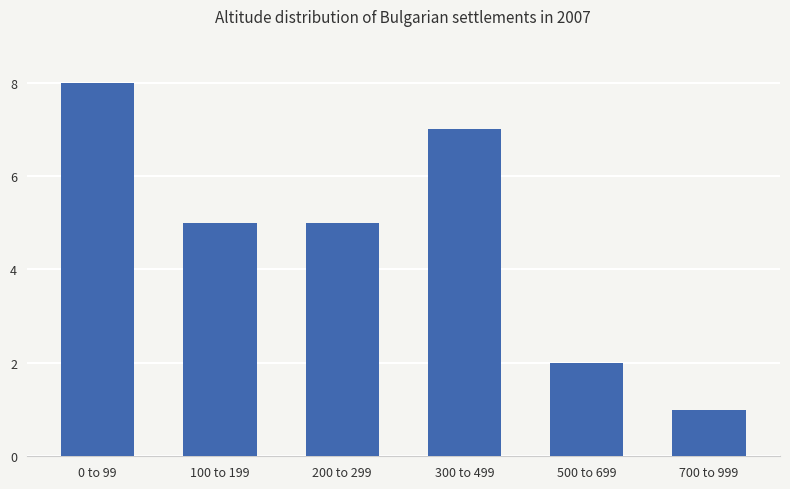

Reading left to right, list all the values displayed in this chart.

8	5	5	7	2	1